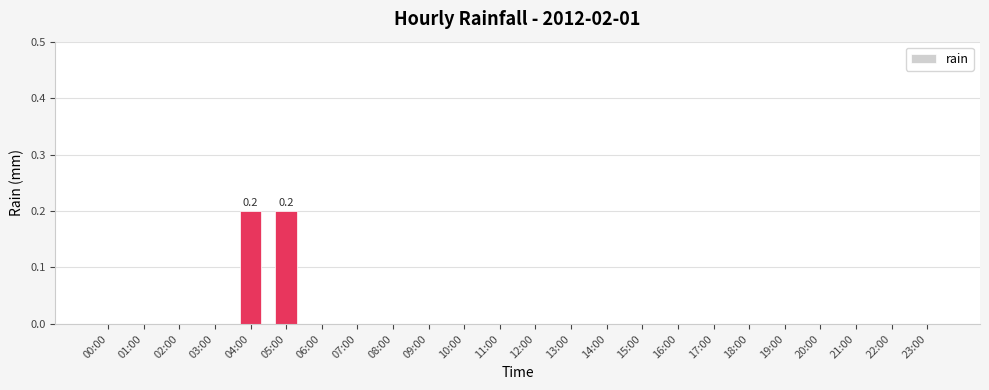

The chart shows a value of -0.1 at 03:00. True or false?

False